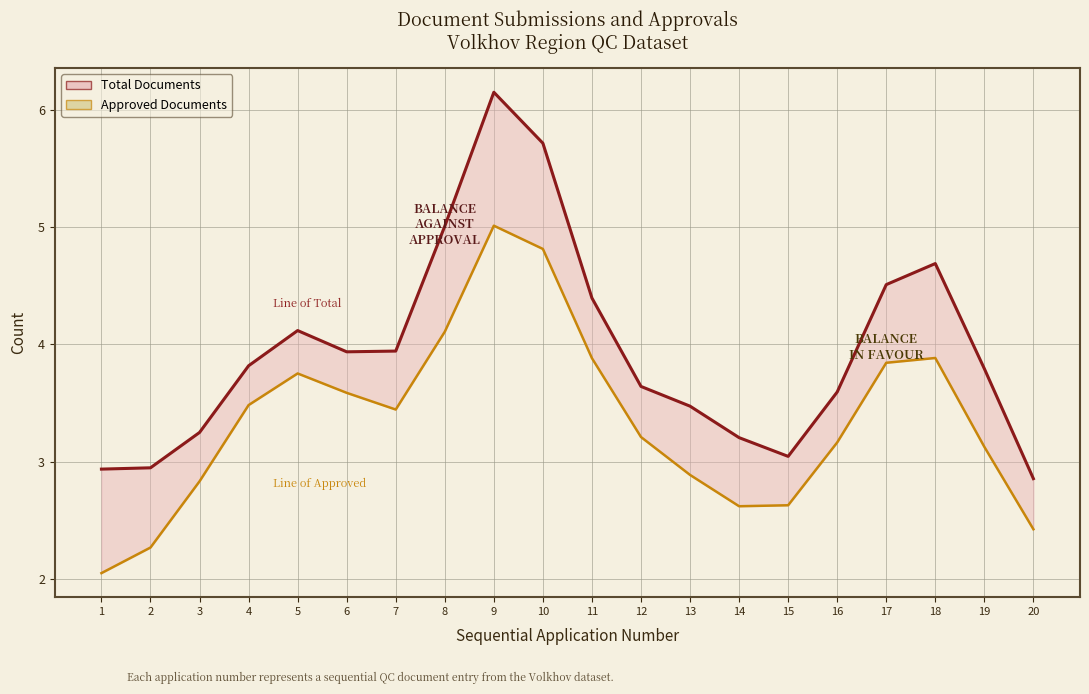

How many interior local valleys does the Approved Documents series have?

2